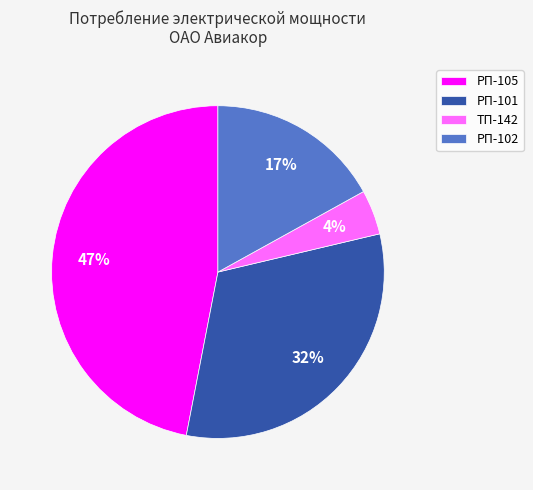

What percentage is the РП-105 slice, to the nearest percent?

47%